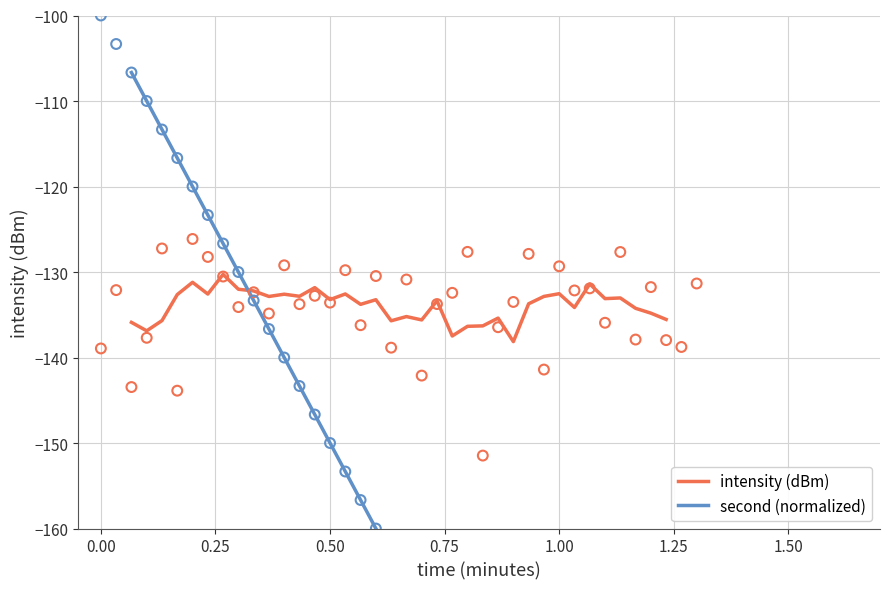

Which series contains the lowest Y value?

second (normalized)